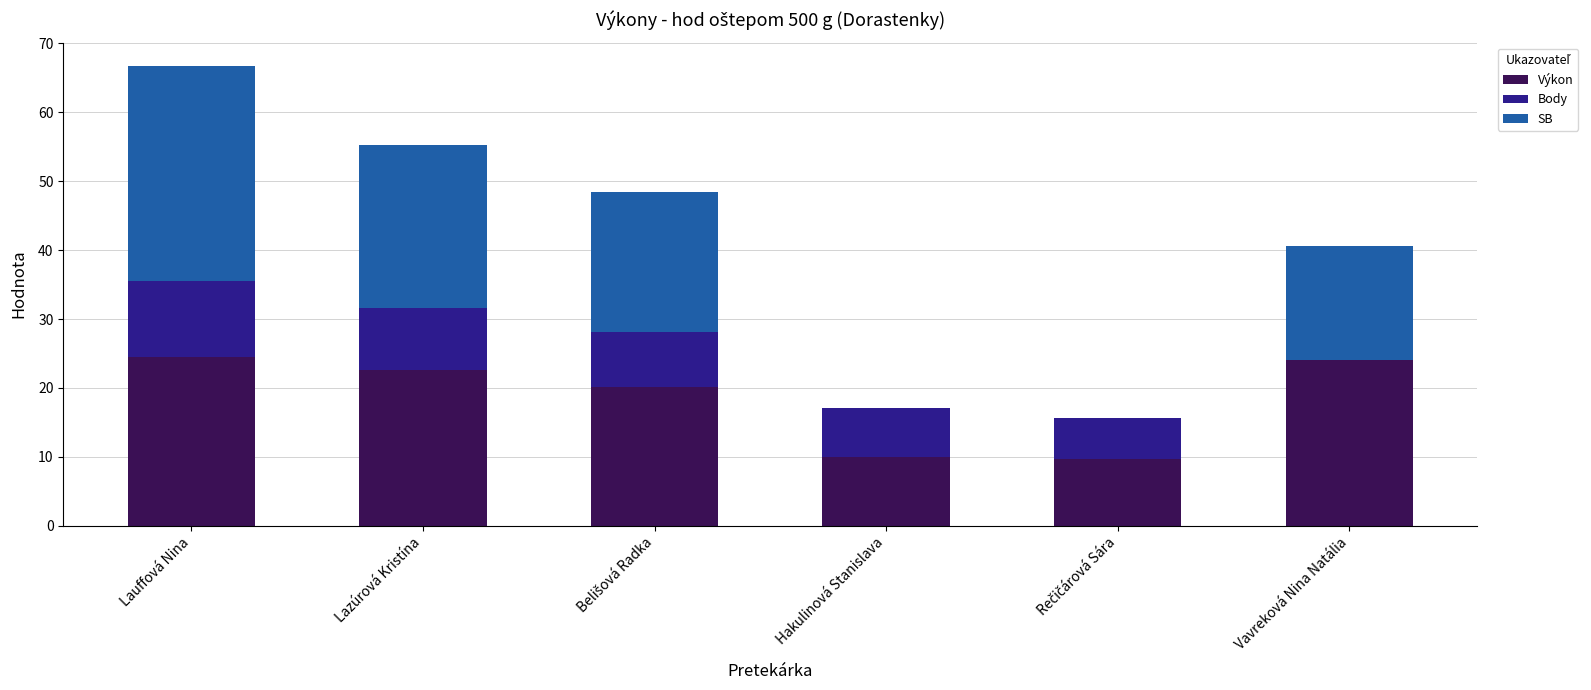

What is the maximum value for Výkon?

24.5